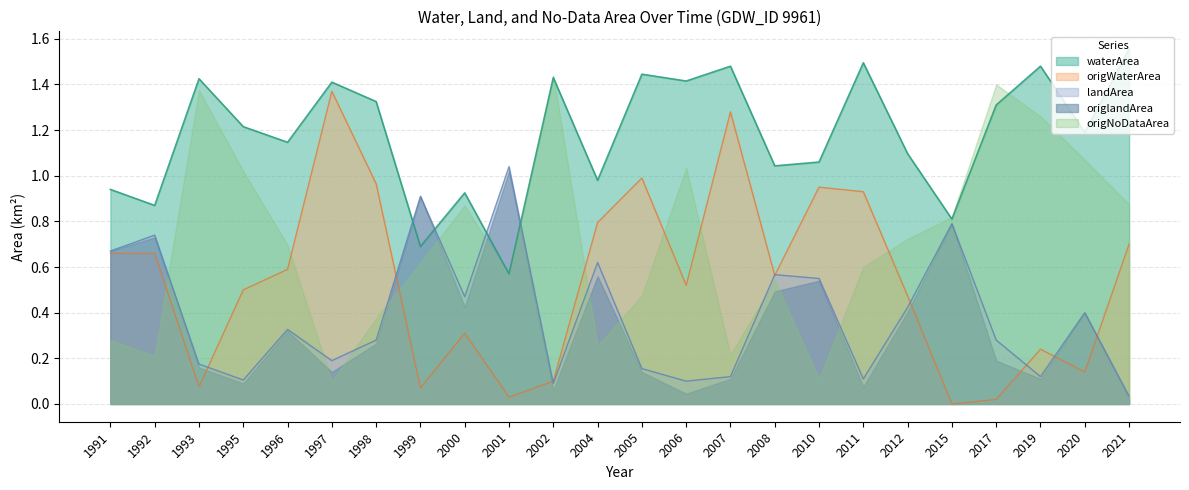

Which series ends up on top after the final intersection of origWaterArea and landArea?

origWaterArea